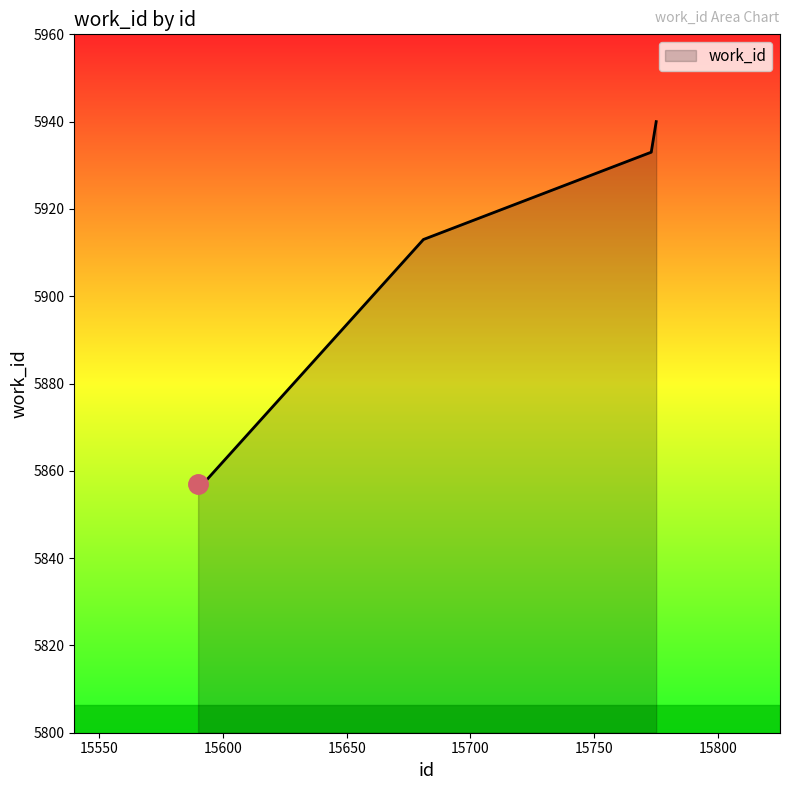

What is the smallest value displayed?

5857